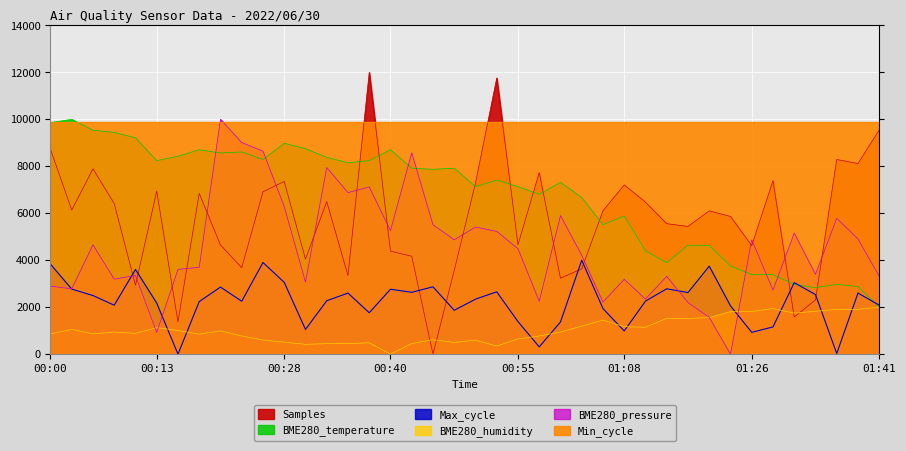

Does the chart display data point markers on the line(s)?

No